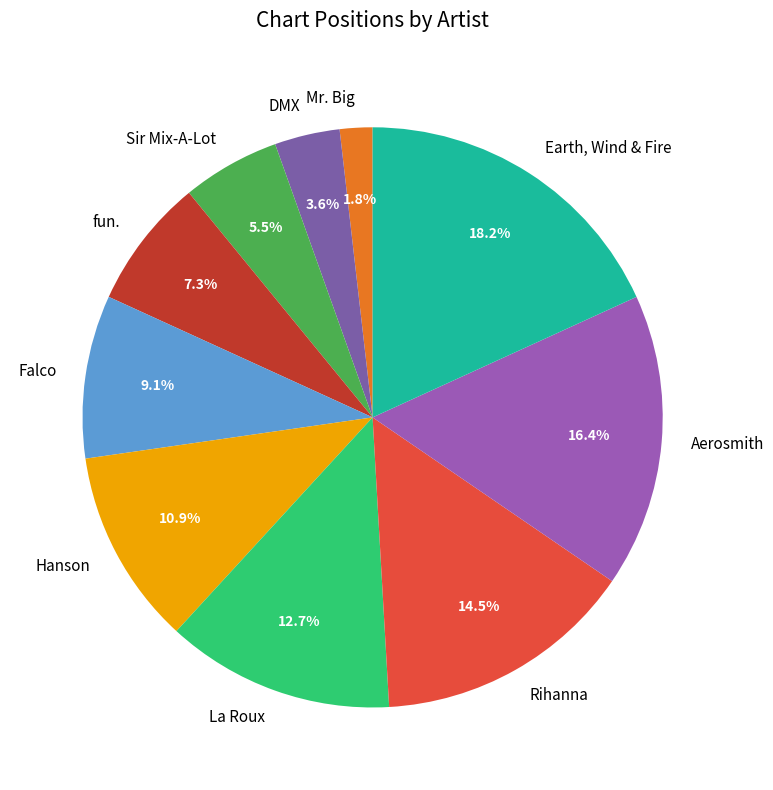

To the nearest percent, what percentage of the pie is DMX?

4%